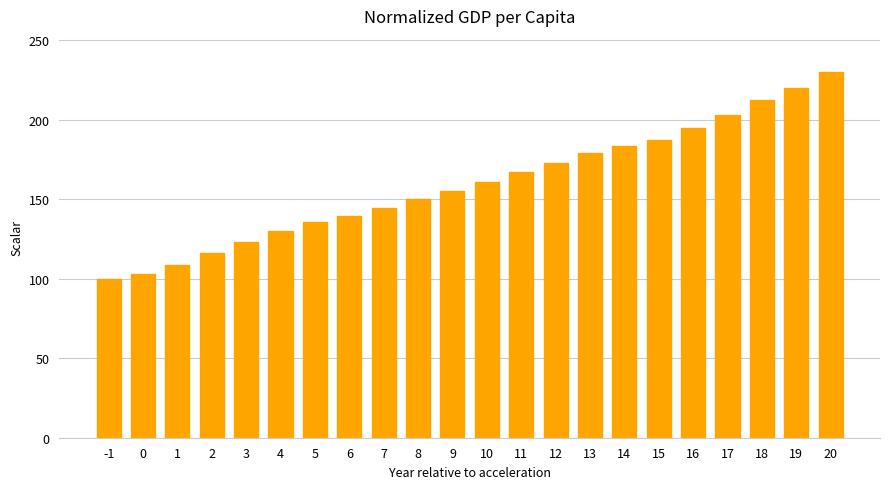

What is the sum of the values at 7 and 6?

283.7